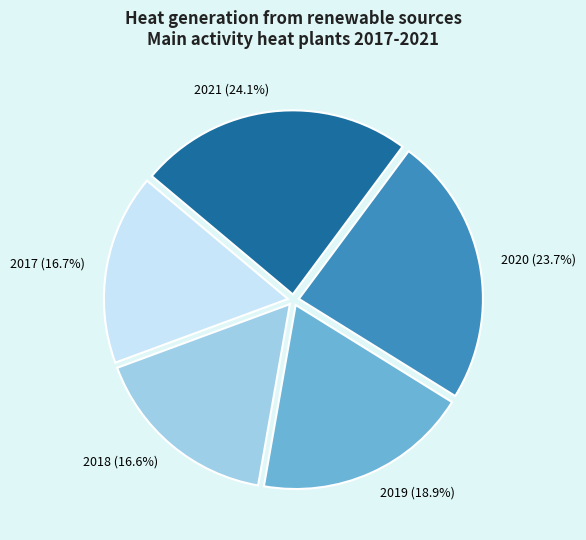

Combined, what portion of the pie is 2017 and 2020?

40.4%